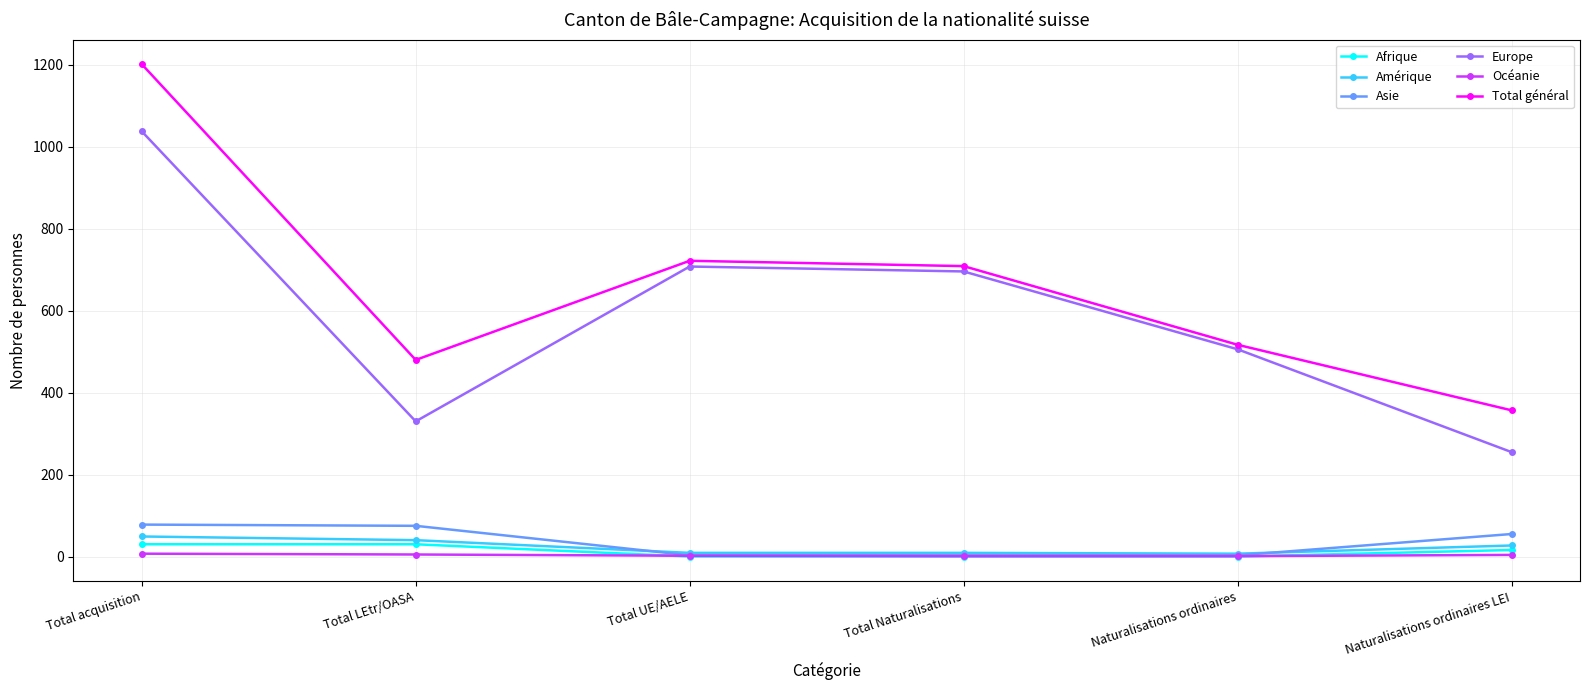

What is the difference between the maximum and minimum values in the Océanie series?

6